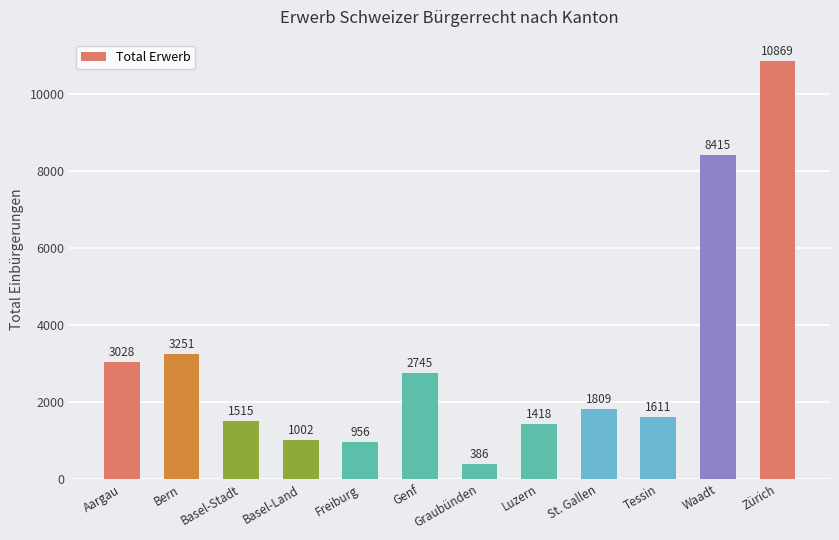

Does the chart contain any negative values?

No